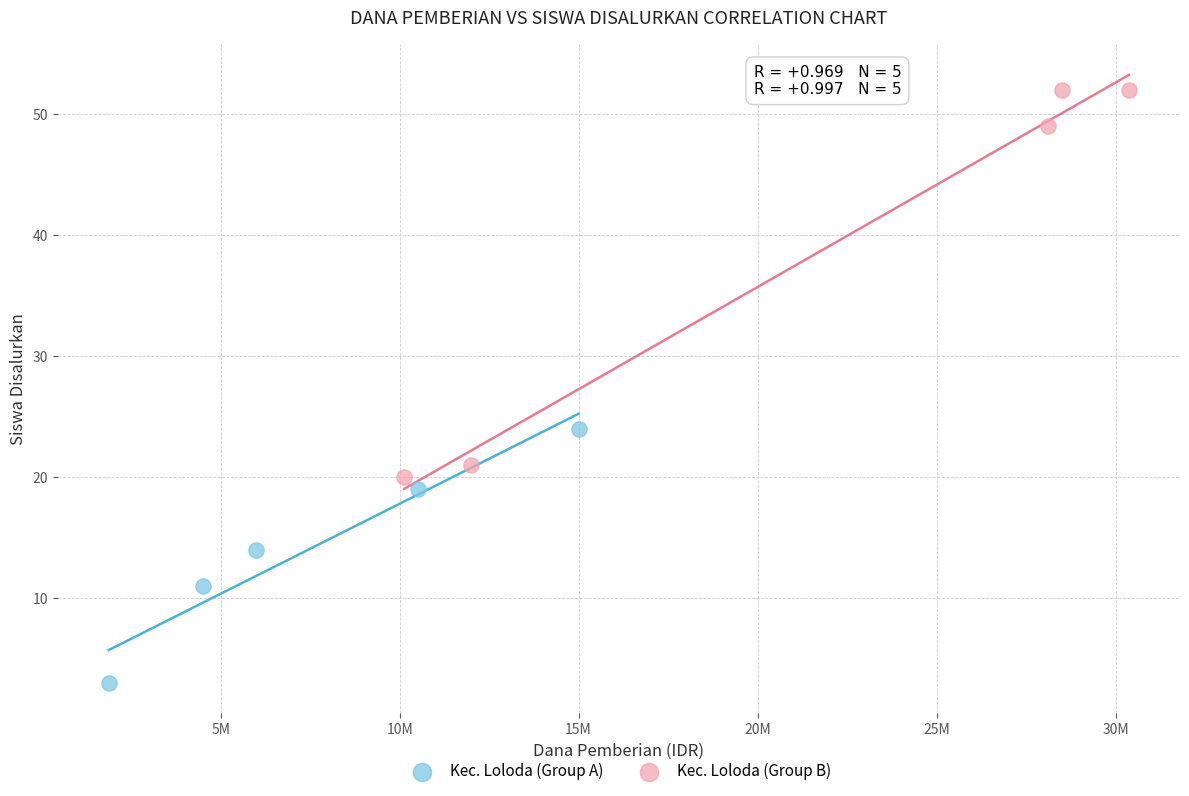

Which series has the largest Y range (max minus min)?

Kec. Loloda (Group B)